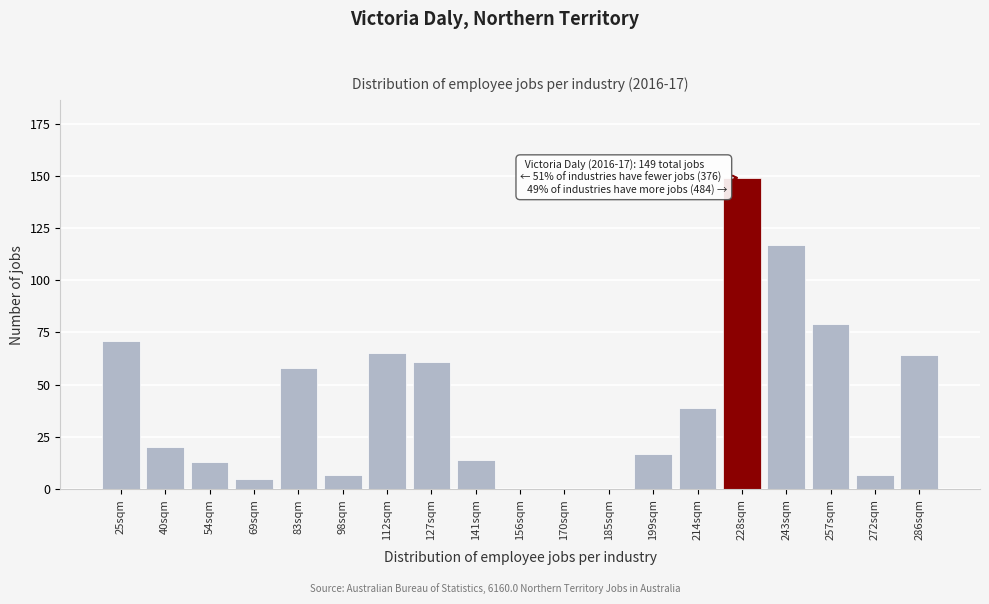

Reading right to left, what are all the values shown in this chart?

286sqm=64	272sqm=7	257sqm=79	243sqm=117	228sqm=149	214sqm=39	199sqm=17	185sqm=0	170sqm=0	156sqm=0	141sqm=14	127sqm=61	112sqm=65	98sqm=7	83sqm=58	69sqm=5	54sqm=13	40sqm=20	25sqm=71